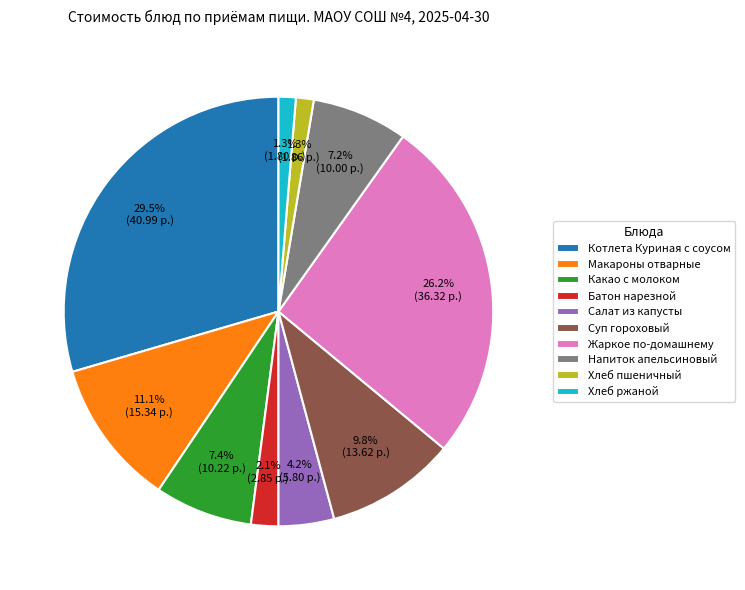

To the nearest percent, what is the combined percentage of Макароны отварные and Котлета Куриная с соусом?

41%